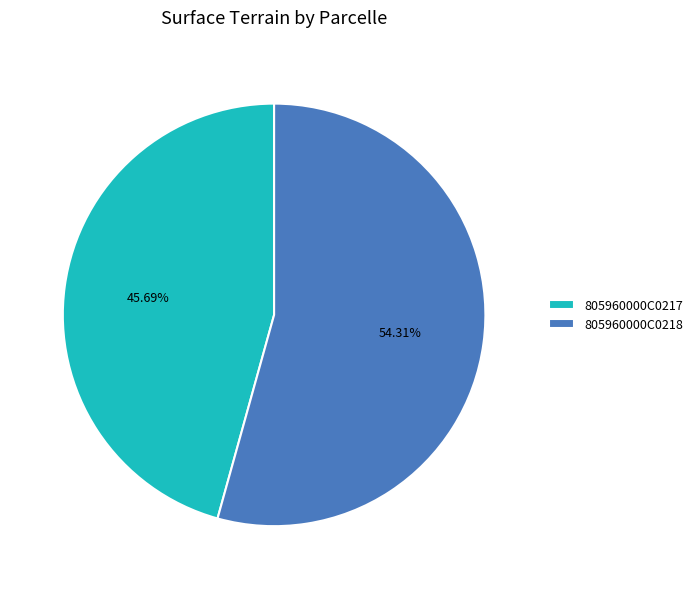

To the nearest percent, what percentage of the pie is 805960000C0217?

46%